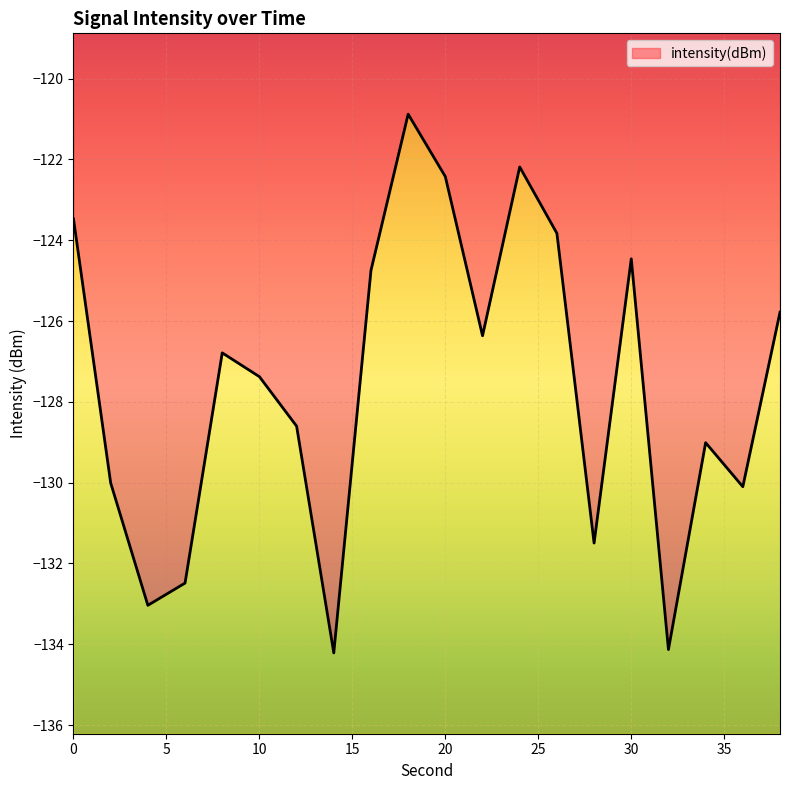

The value at 18 is -120.9. True or false?

True